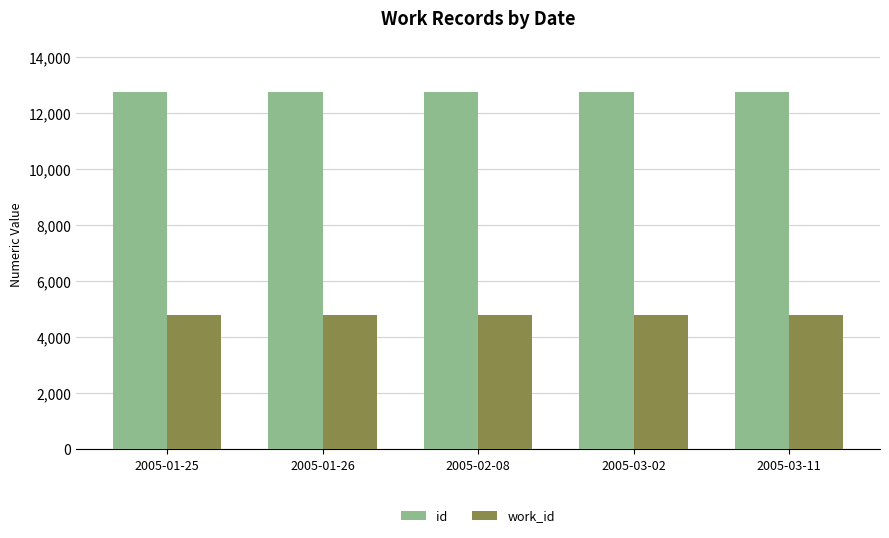

What position from the left is 2005-01-25?

1